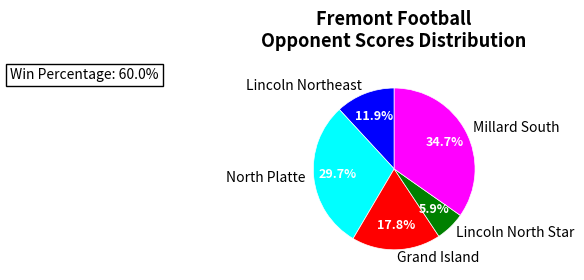

What is the ratio of the value at Lincoln Northeast to the value at Grand Island?

0.7